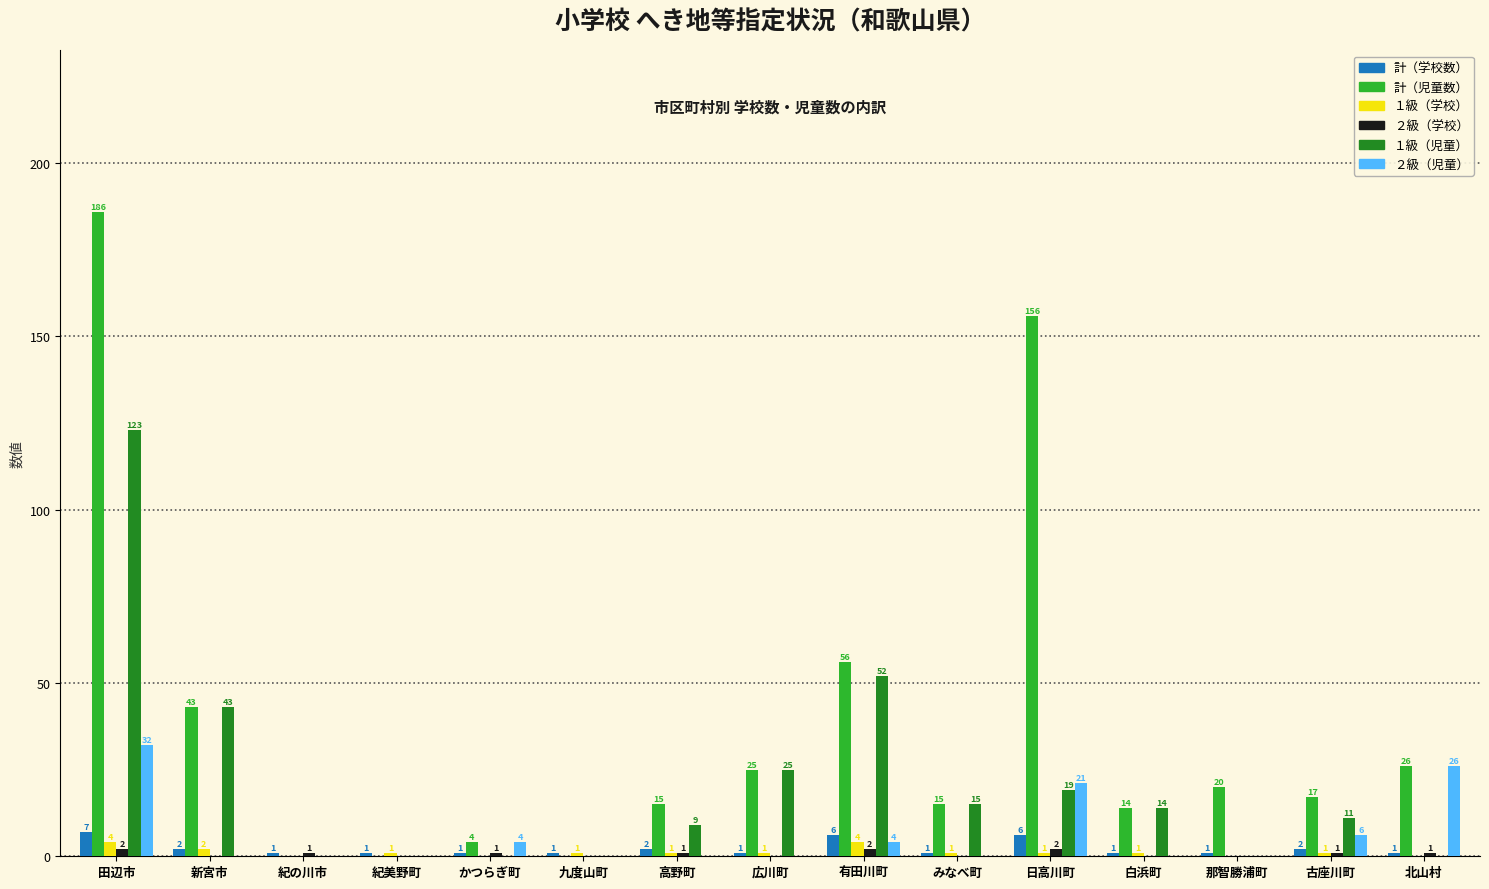

Between 広川町 and 古座川町, which series saw the biggest shift?

１級（児童）